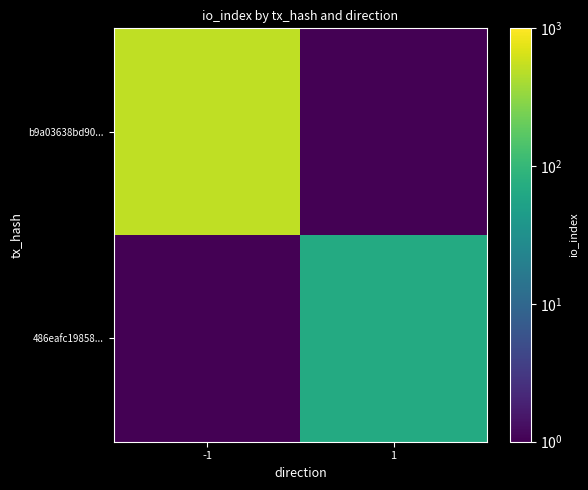

Which series has the widest spread of values?

b9a03638bd90...